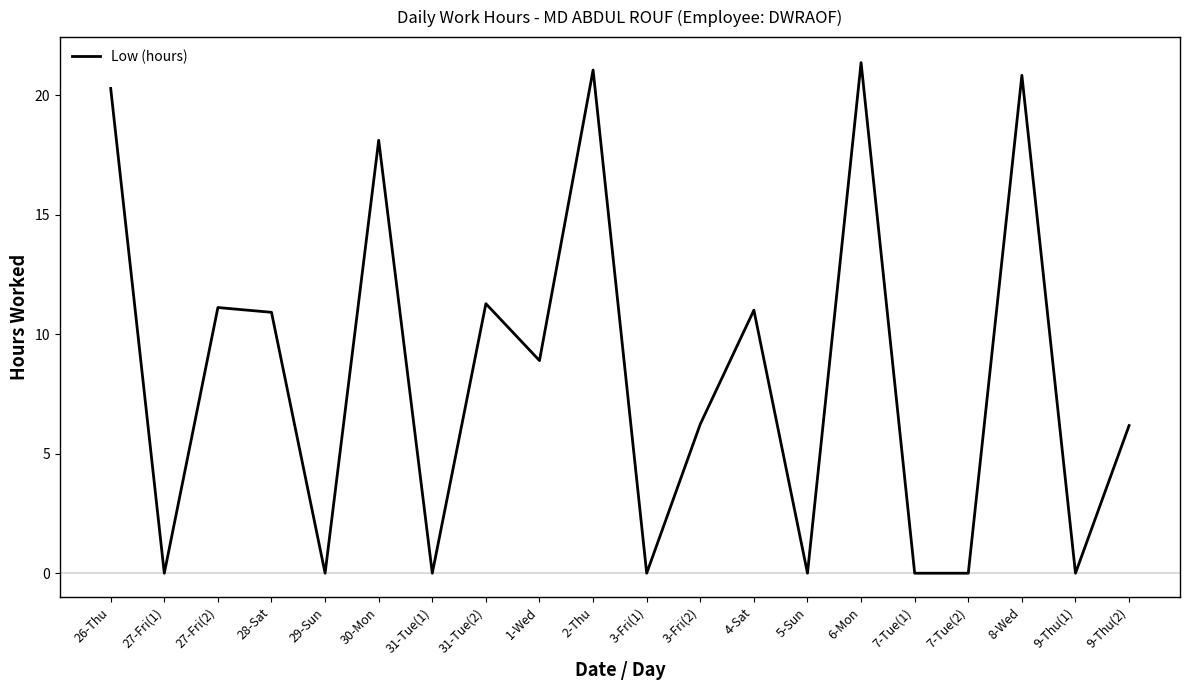

What is the change in value from 6-Mon to 9-Thu(1)?

-21.4